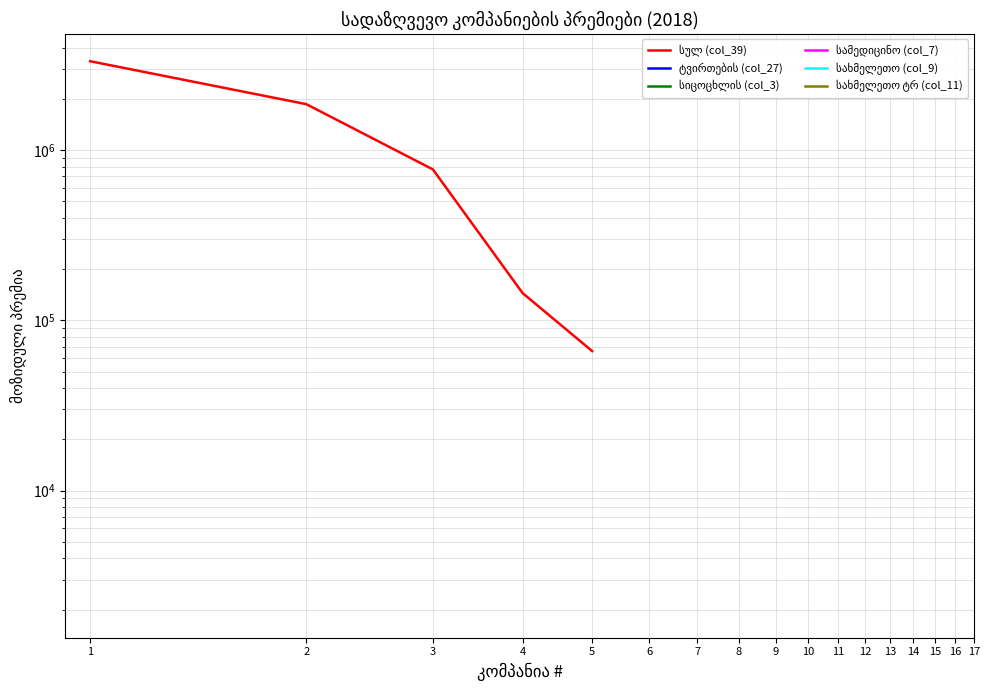

True or false: სახმელეთო (col_9) and სამედიცინო (col_7) cross at least once.

False